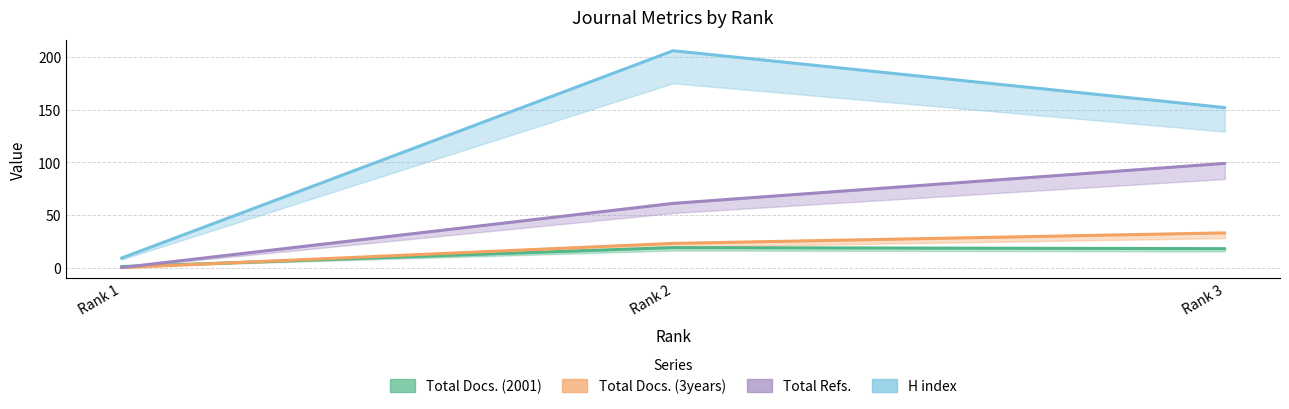

At Rank 1, list the series in order from smallest to largest.

Total Docs. (3years), Total Refs., Total Docs. (2001), H index